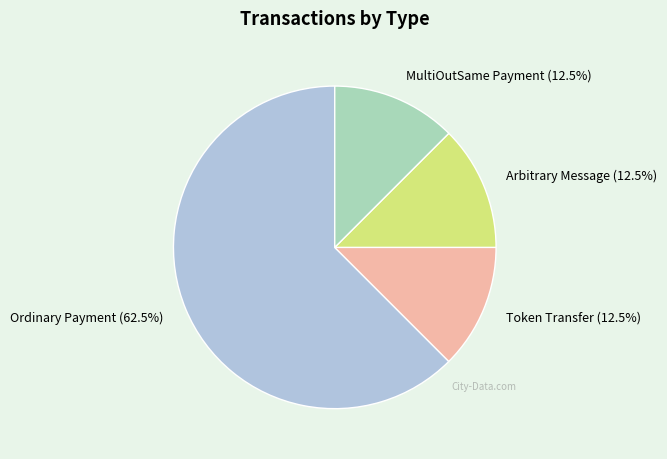

Which slice is the largest?

Ordinary Payment